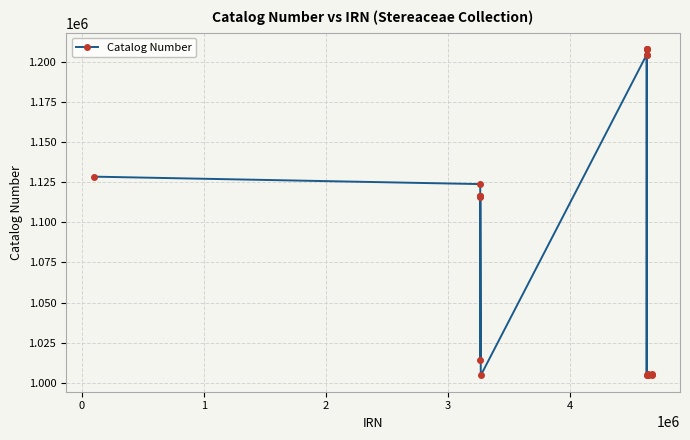

What is the smallest value displayed?

1004682